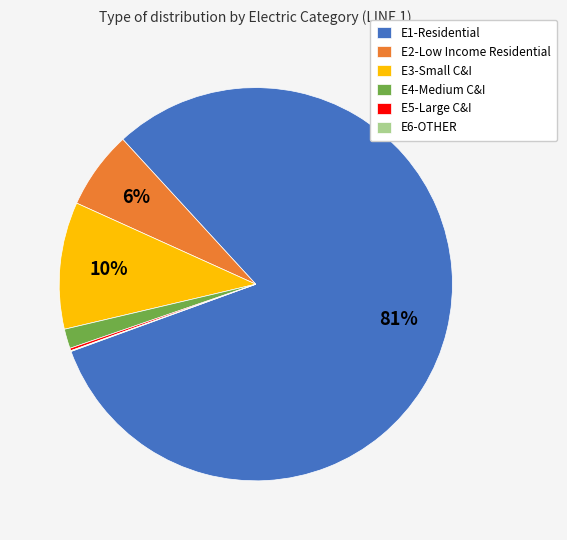

Do E1-Residential and E2-Low Income Residential together represent more than half of the pie?

Yes